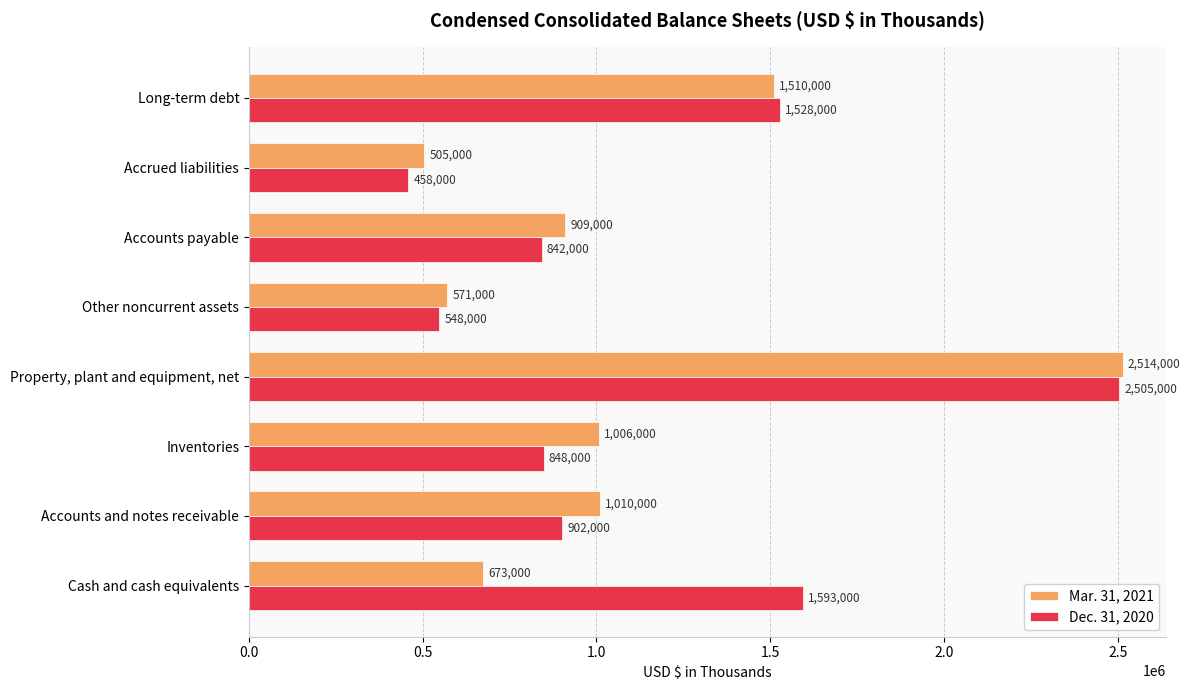

Is the value of Dec. 31, 2020 at Cash and cash equivalents greater than the value of Mar. 31, 2021 at Inventories?

Yes